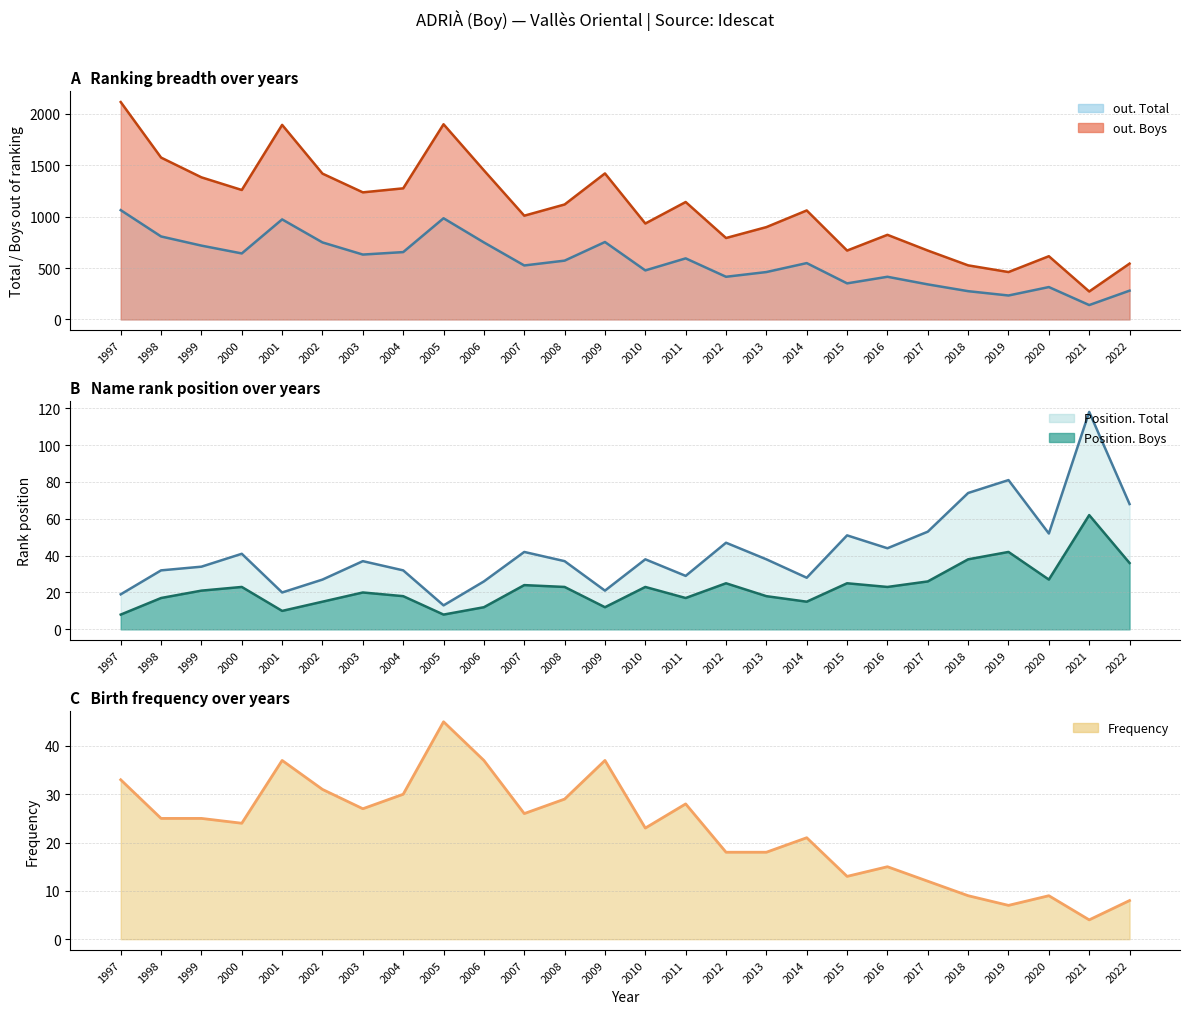

List the series in order of their peak value, lowest first.

Frequency, Position. Boys, Position. Total, out. Total, out. Boys